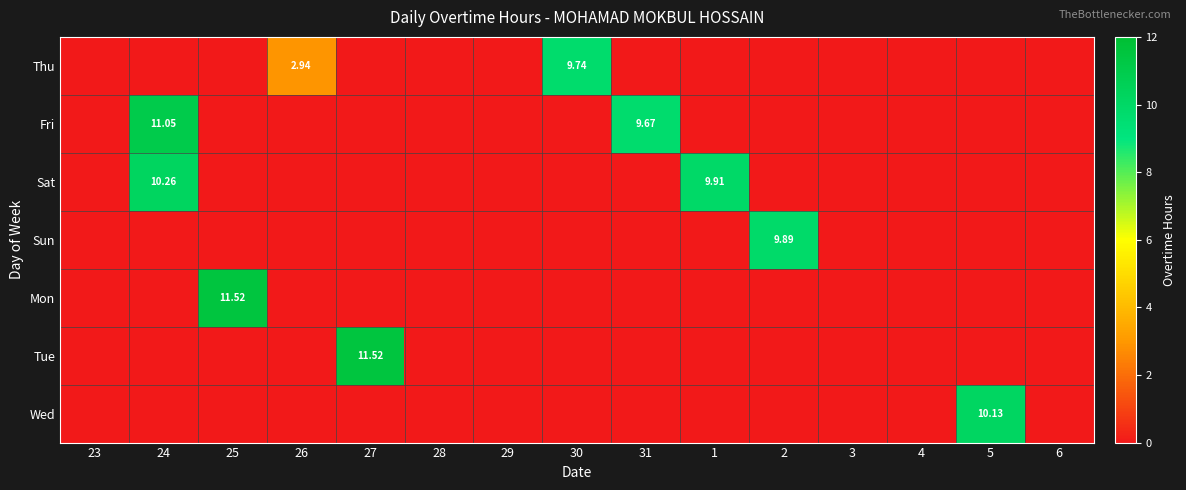

What is the difference between the second highest and minimum values in the Fri series?

9.7